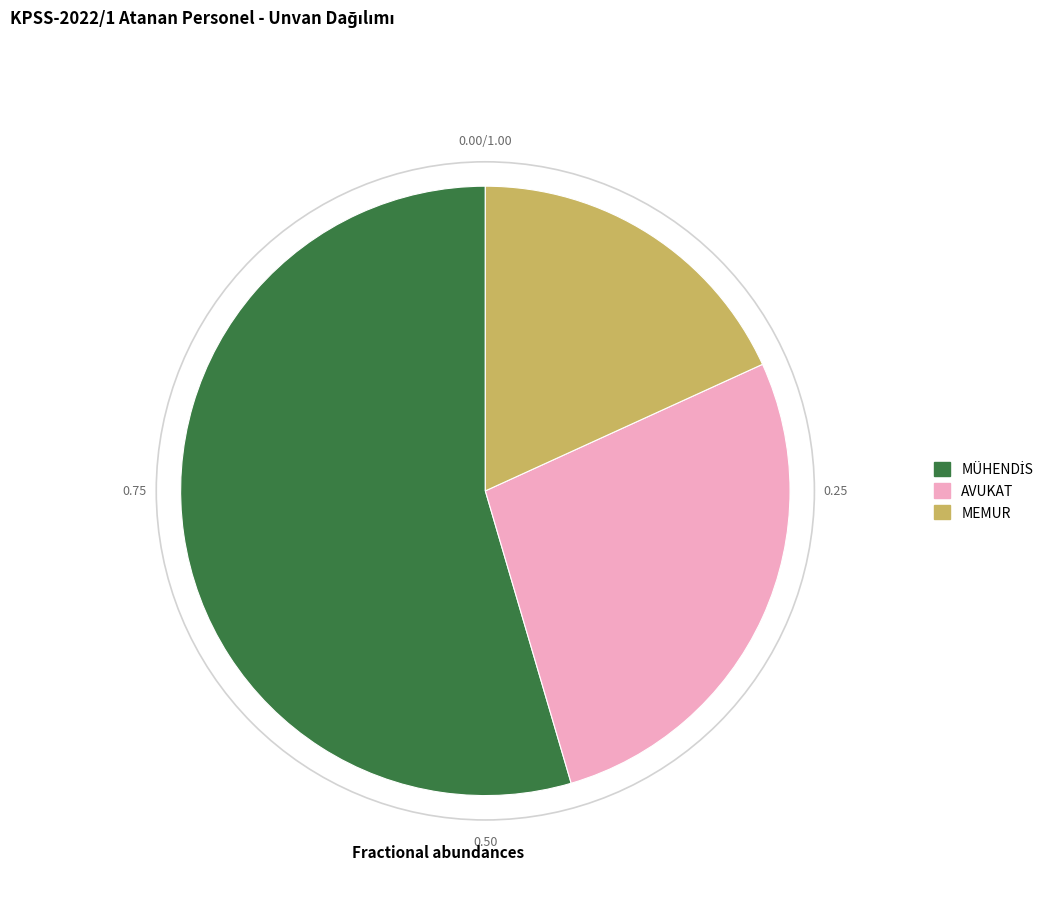

How many slices are in this pie chart?

3